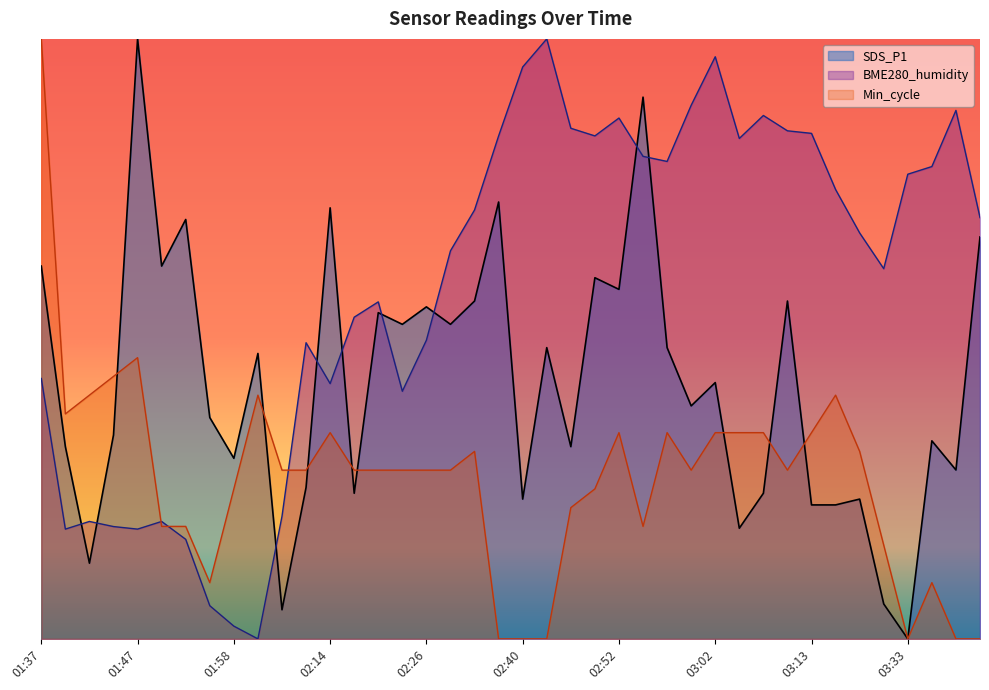

What position from the left is 02:17?

14